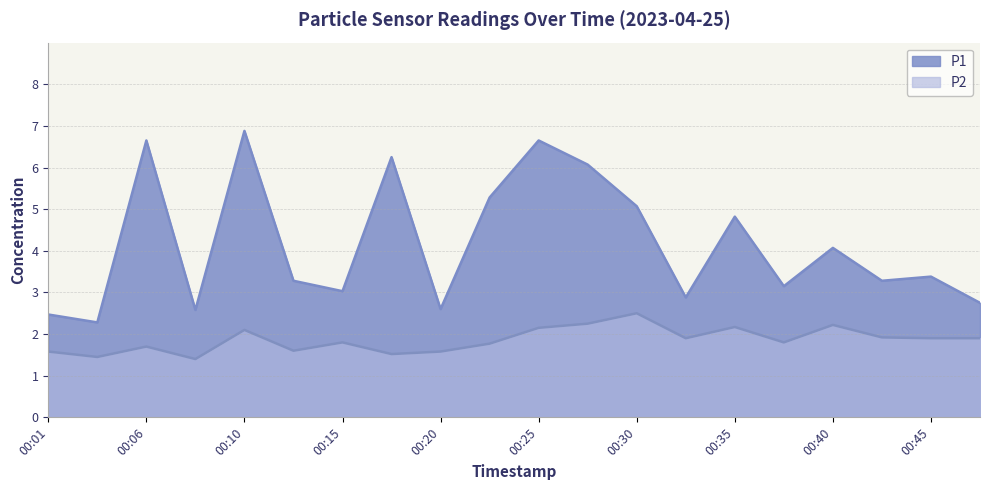

Which series has the largest range (max minus min)?

P1